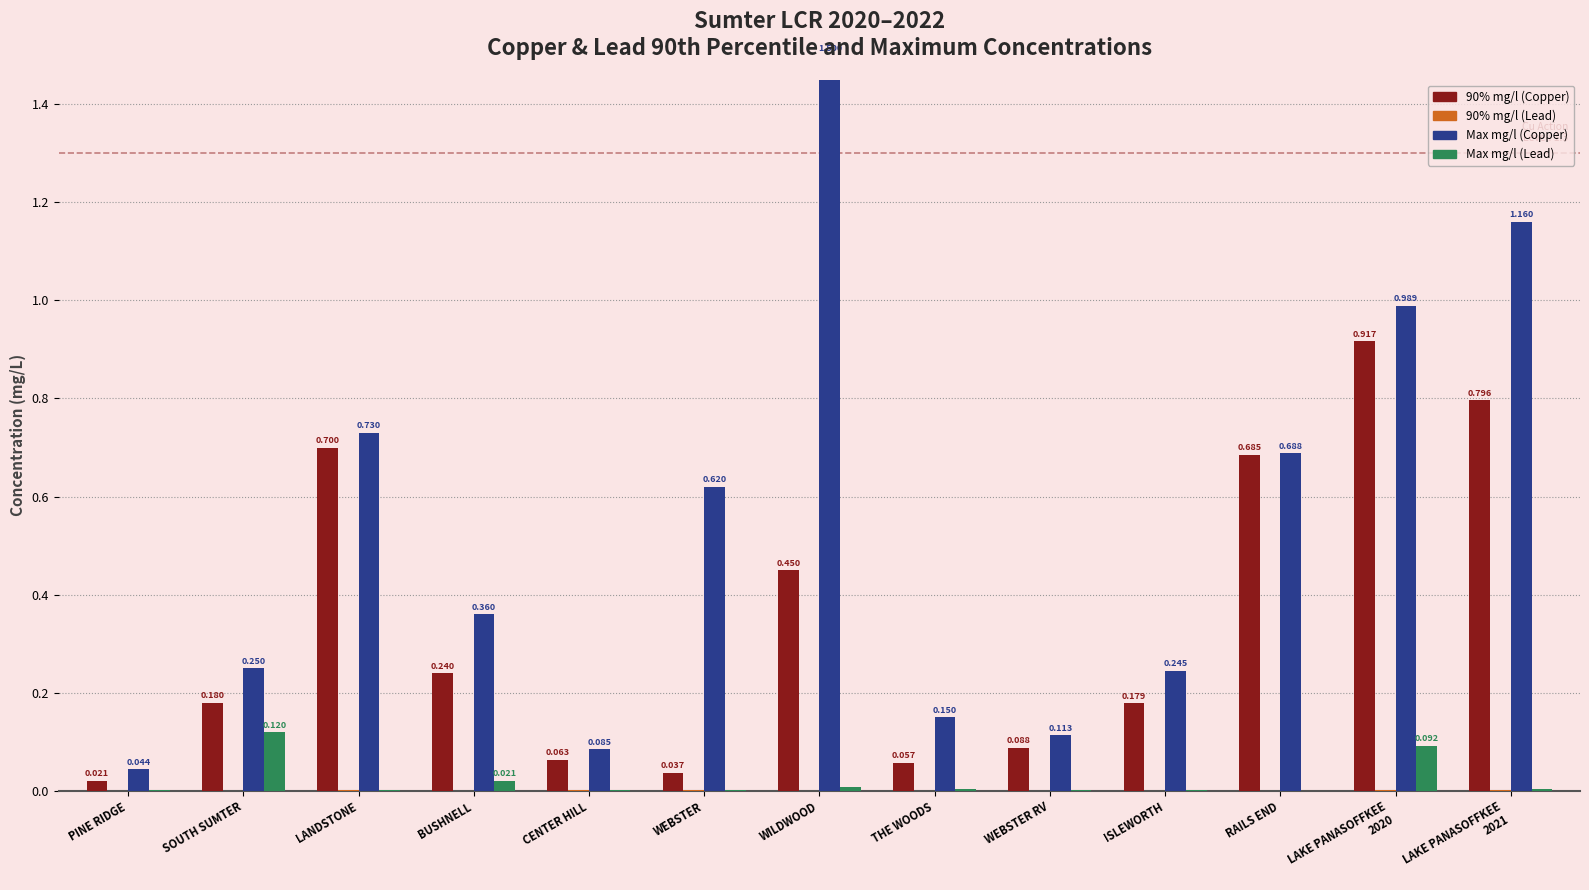

Which category has the highest value in the Max mg/l (Copper) series?

WILDWOOD